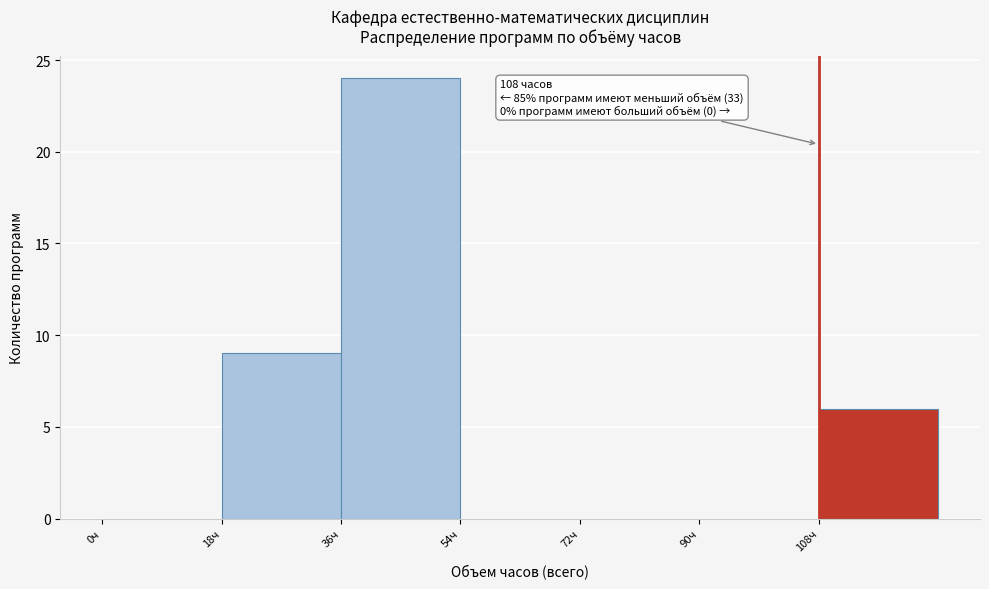

Over which range of the x-axis is the bar tallest?

36 to 54